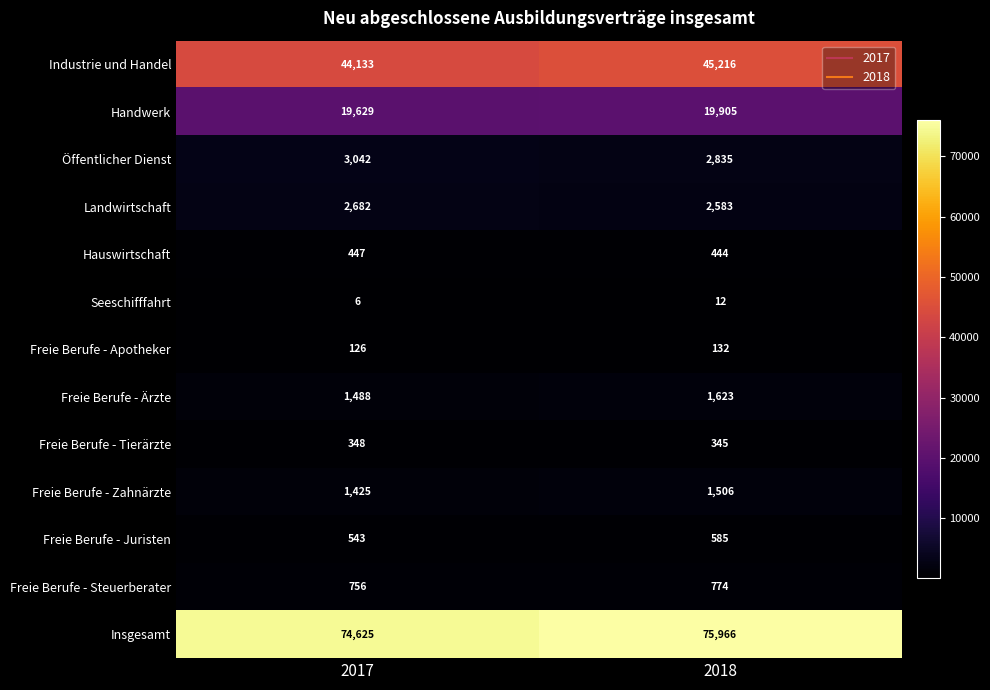

How many values in the Industrie und Handel series are below 45216?

1